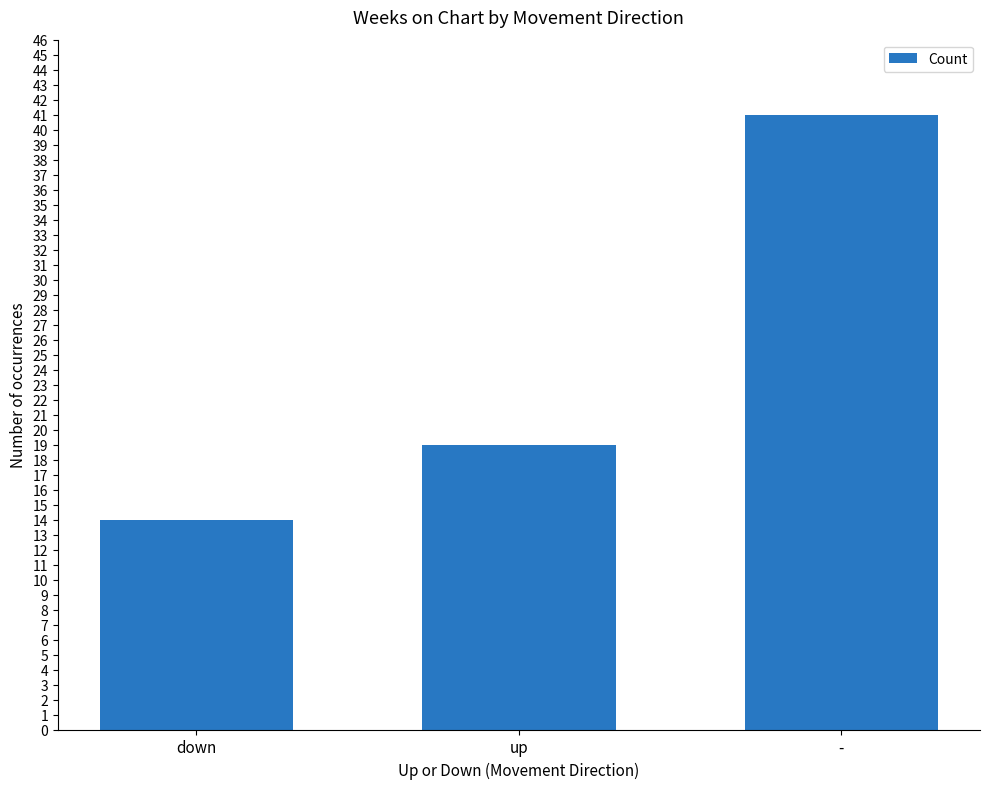

Between down and -, which is larger?

-